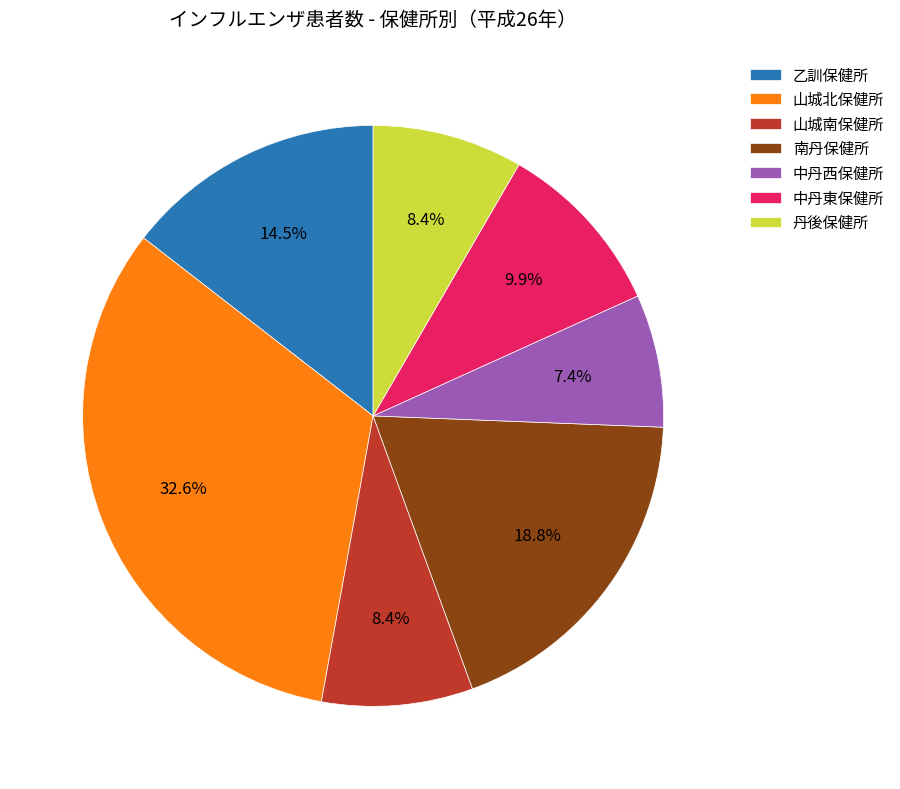

What percentage do 丹後保健所 and 南丹保健所 together represent?

27.2%